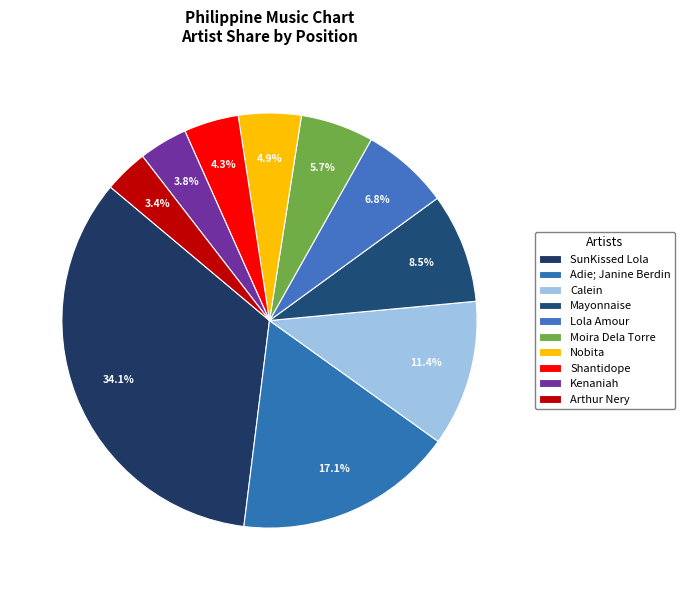

How many slices are in this pie chart?

10